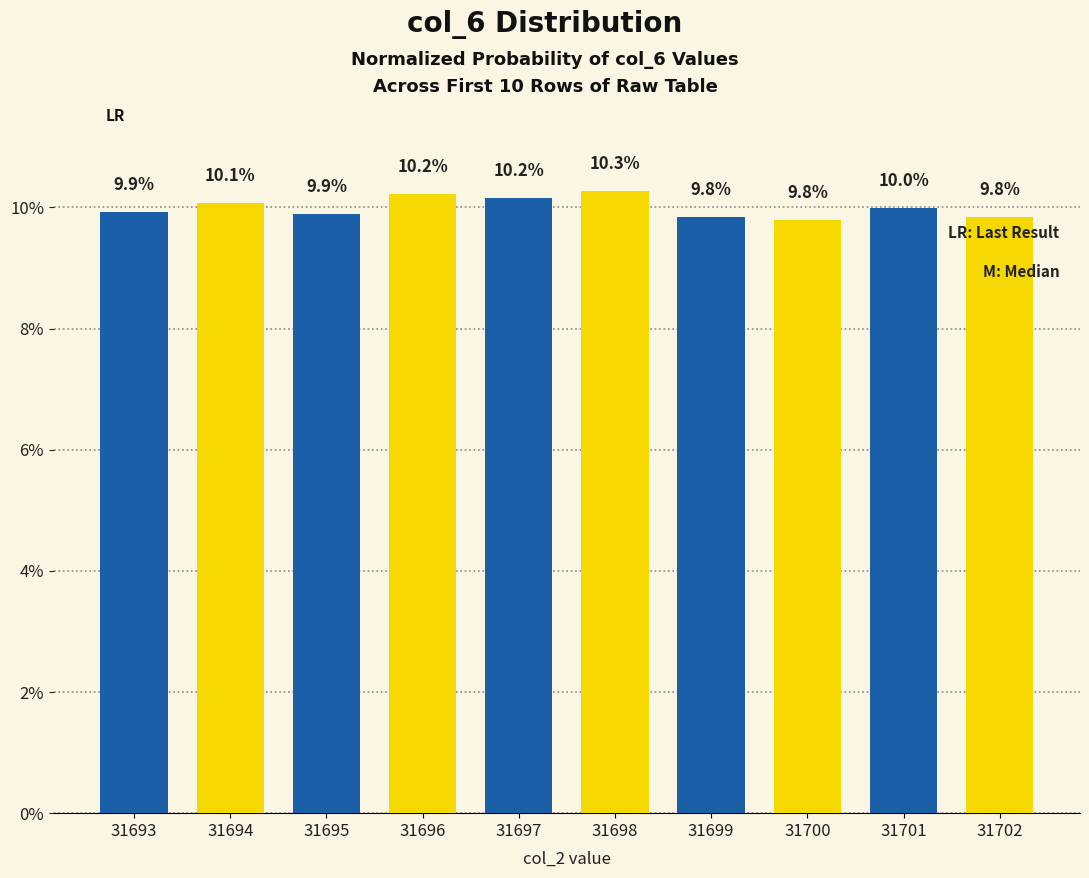

Read the value at 31693.

9.9